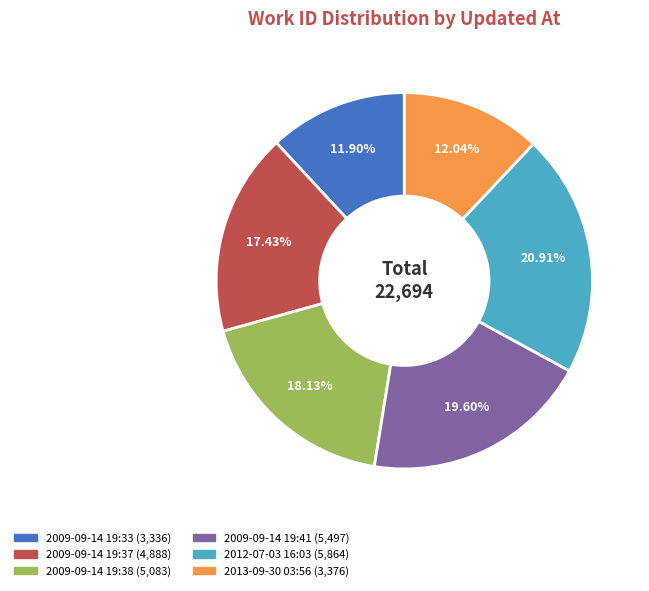

How many segments does this pie chart have?

6